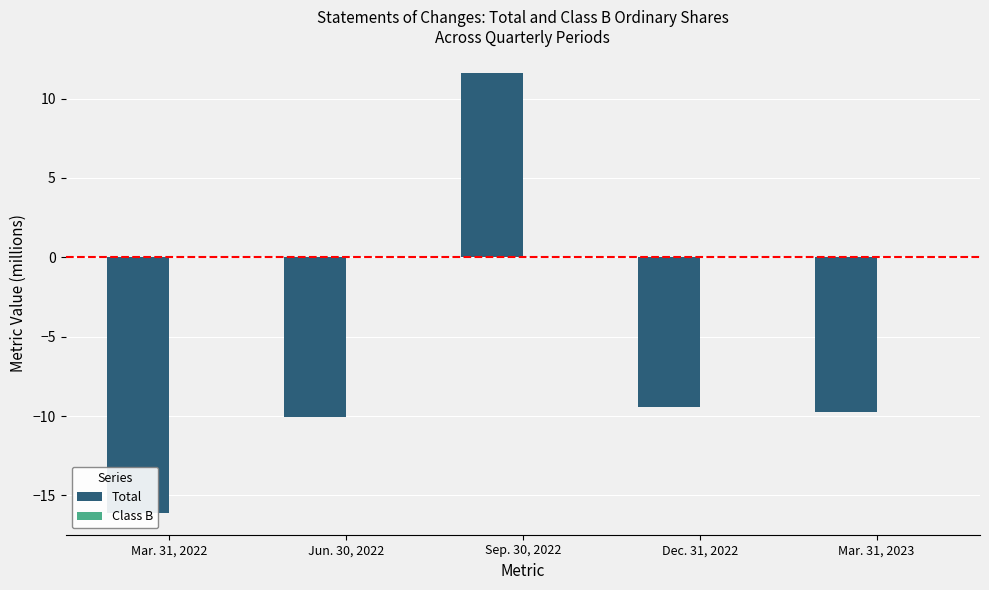

Which has a higher value, Dec. 31, 2022 or Jun. 30, 2022?

Dec. 31, 2022